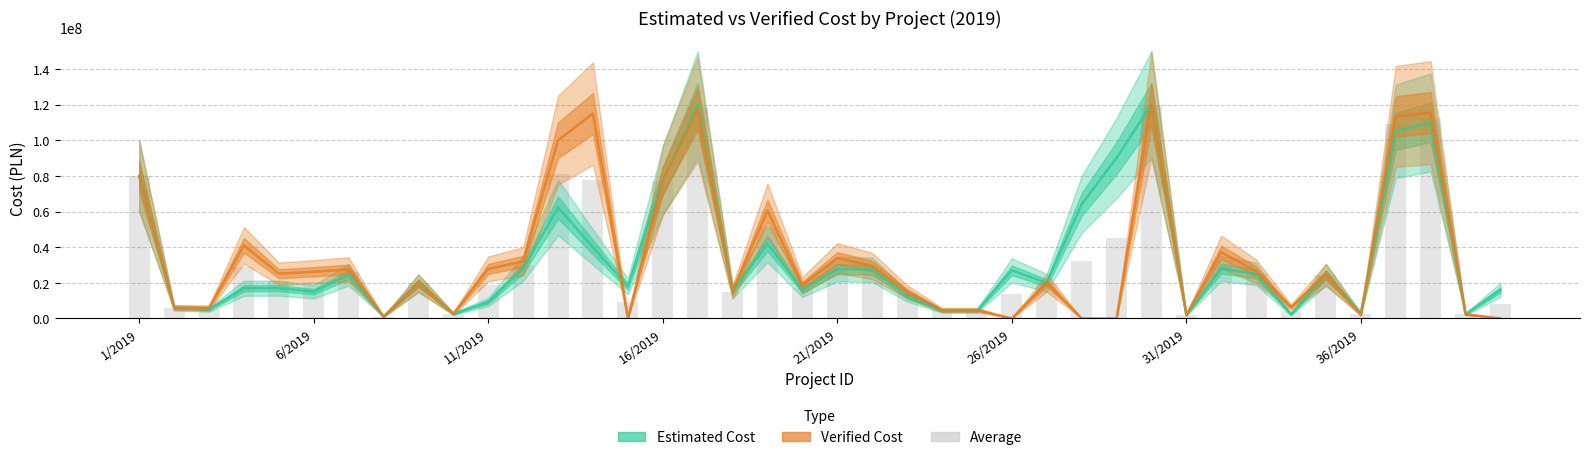

Rank the categories by Verified Cost value from lowest to highest.

14, 25, 27, 28, 39, 36/2019, 35, 30, 38, 9, 23, 24, 11/2019, 6/2019, 33, 17, 22, 19, 8, 26, 34, 21/2019, 26/2019, 32, 31/2019, 10, 21, 11, 20, 31, 16/2019, 18, 15, 1/2019, 12, 36, 13, 37, 16, 29